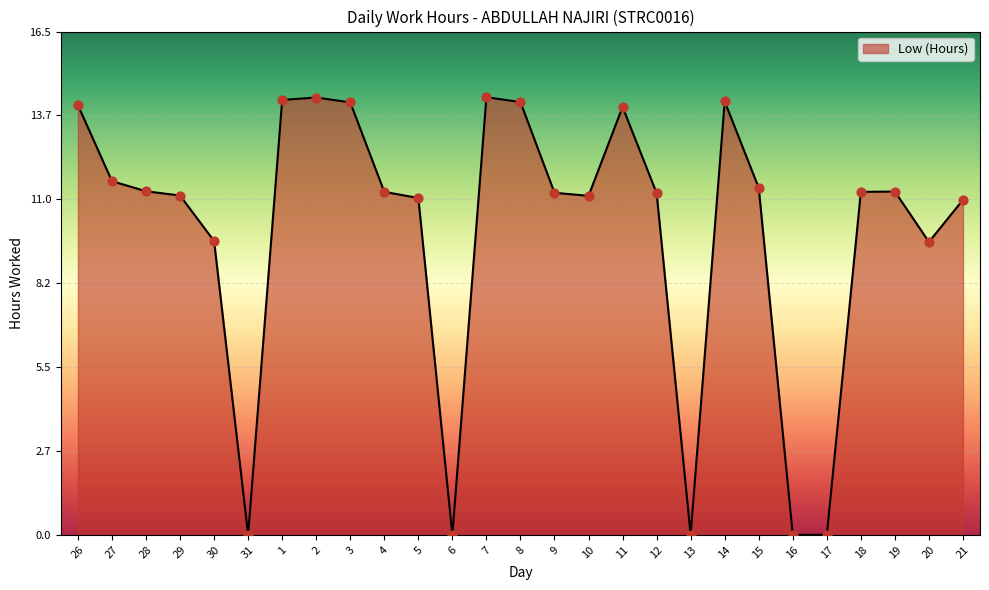

What is the change in value from 9 to 10?

-0.1